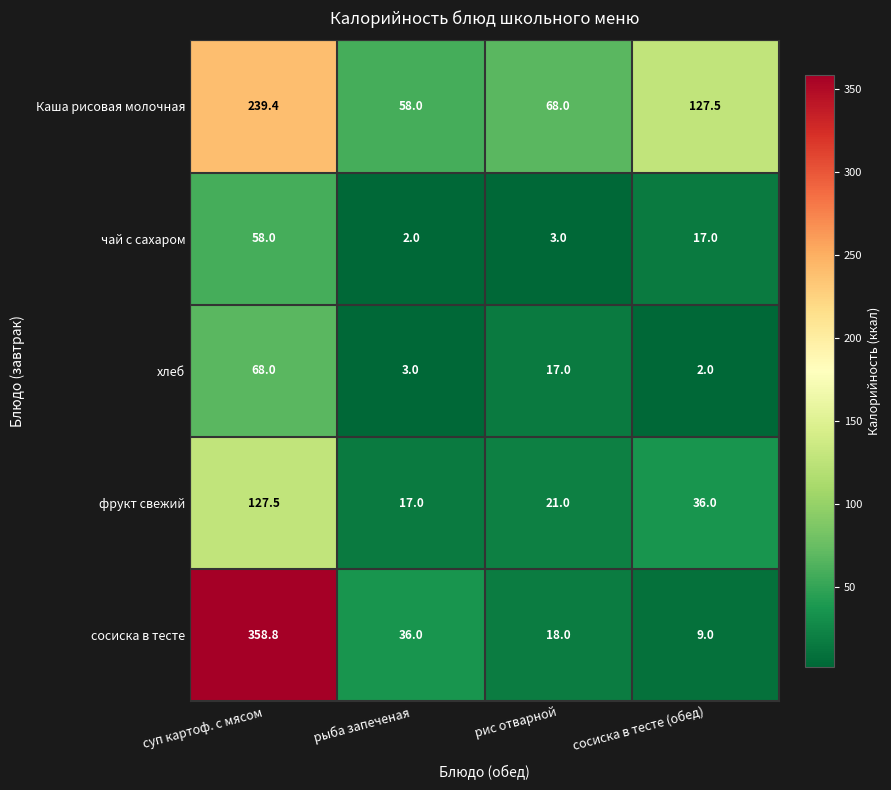

What is the maximum value shown in the chart?

358.8